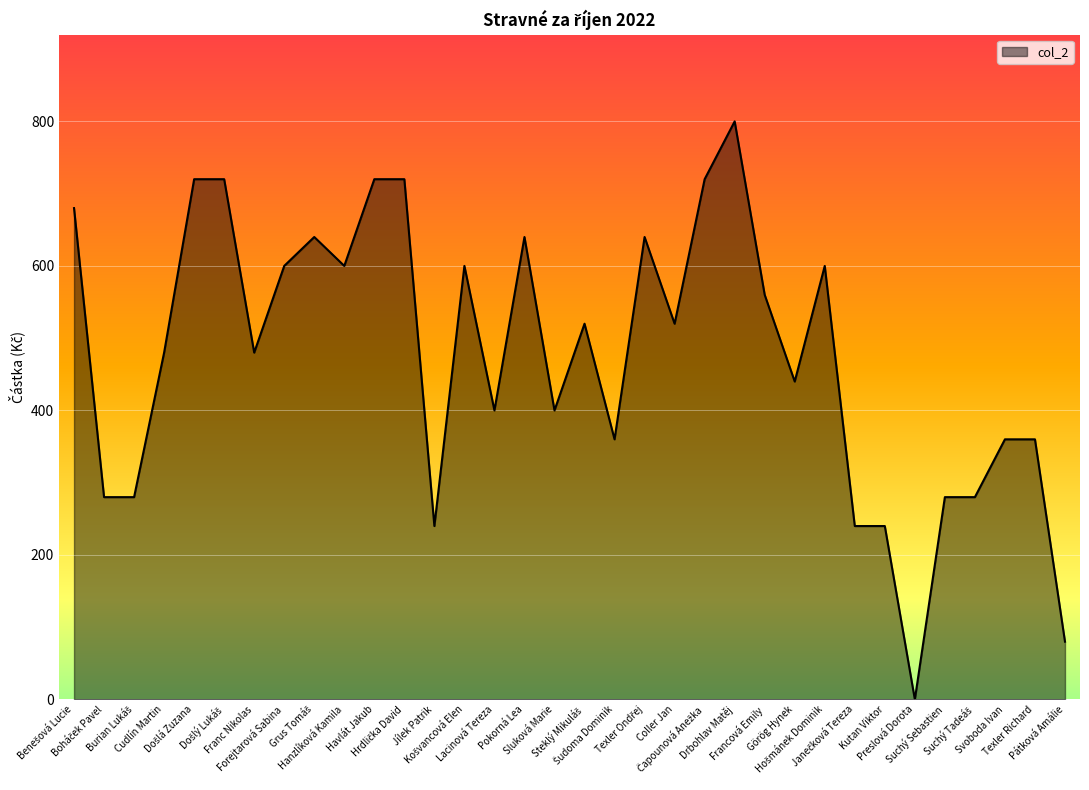

Reading left to right, what are all the values shown in this chart?

680	280	280	480	720	720	480	600	640	600	720	720	240	600	400	640	400	520	360	640	520	720	800	560	440	600	240	240	0	280	280	360	360	80